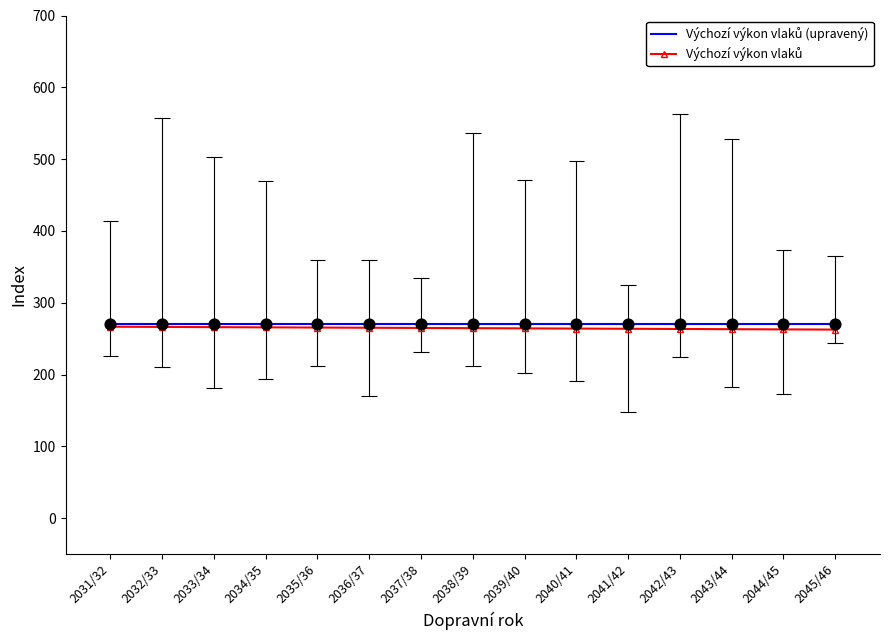

Which series has the largest Y range (max minus min)?

Výchozí výkon vlaků